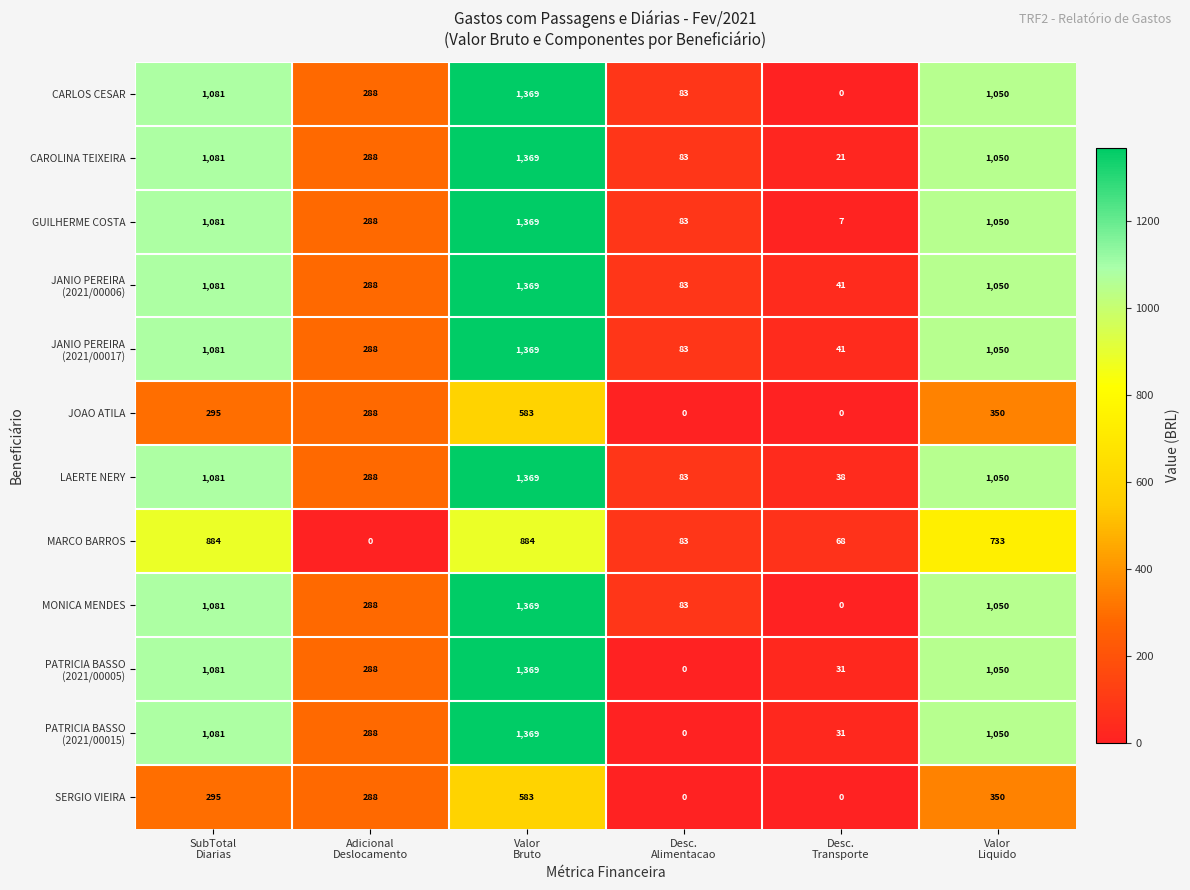

What is the spread (max minus min) of values at SubTotal
Diarias?

786